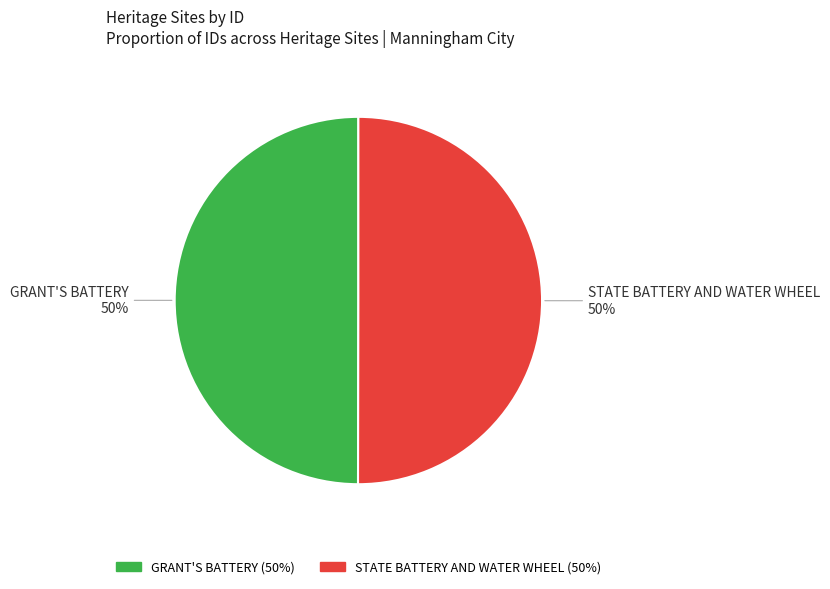

Is the sum of STATE BATTERY AND WATER WHEEL and GRANT'S BATTERY greater than half?

Yes